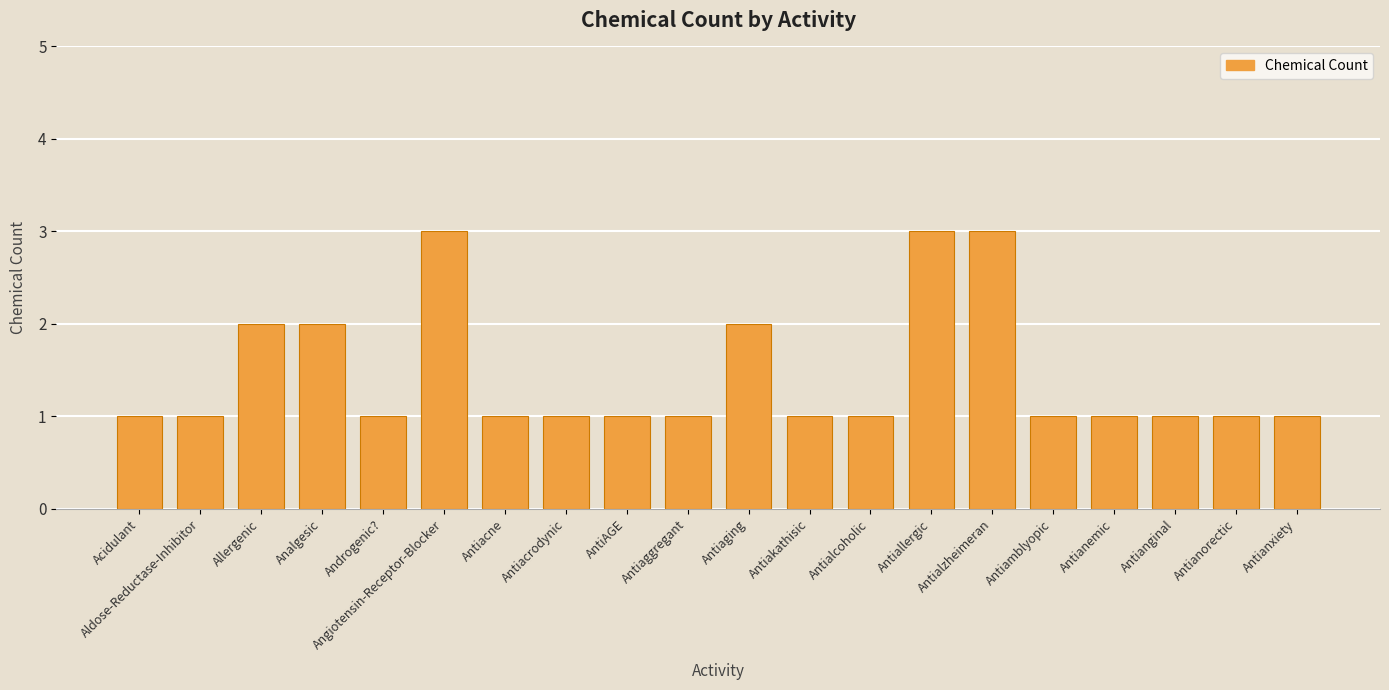

True or false: the data shows 3 at Angiotensin-Receptor-Blocker.

True